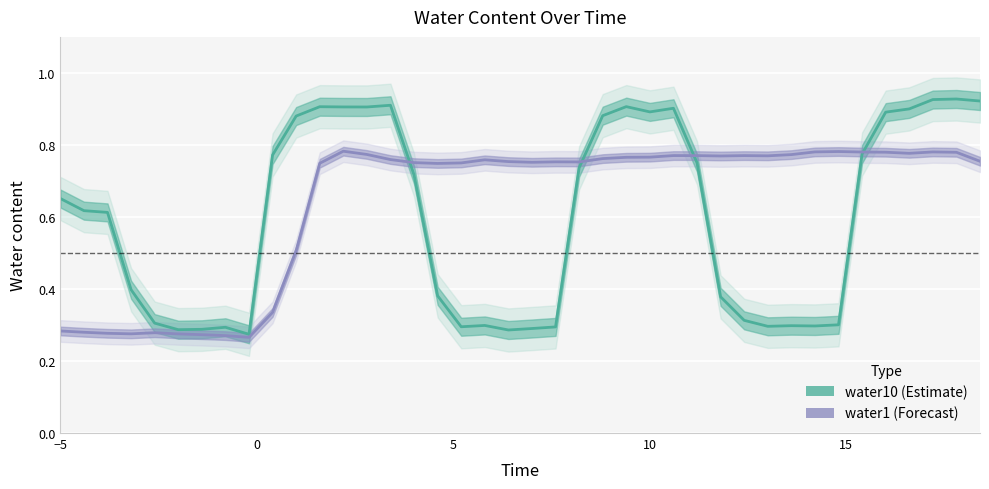

What is the sum of all water10 values?

23.9